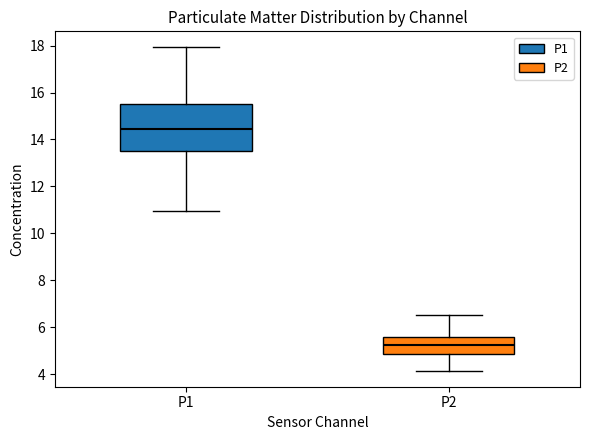

Reading left to right, transcribe this box plot: for each box, give where its median line is, the range the box spans, and where its two whiskers end, as read against the y-axis. The values are not printed on the chart, so give them approximately, as read against the axis.

P1: median 14.4, box 13.4 to 15.6, whiskers 11.0 to 18.0
P2: median 5.2, box 4.8 to 5.6, whiskers 4.2 to 6.6